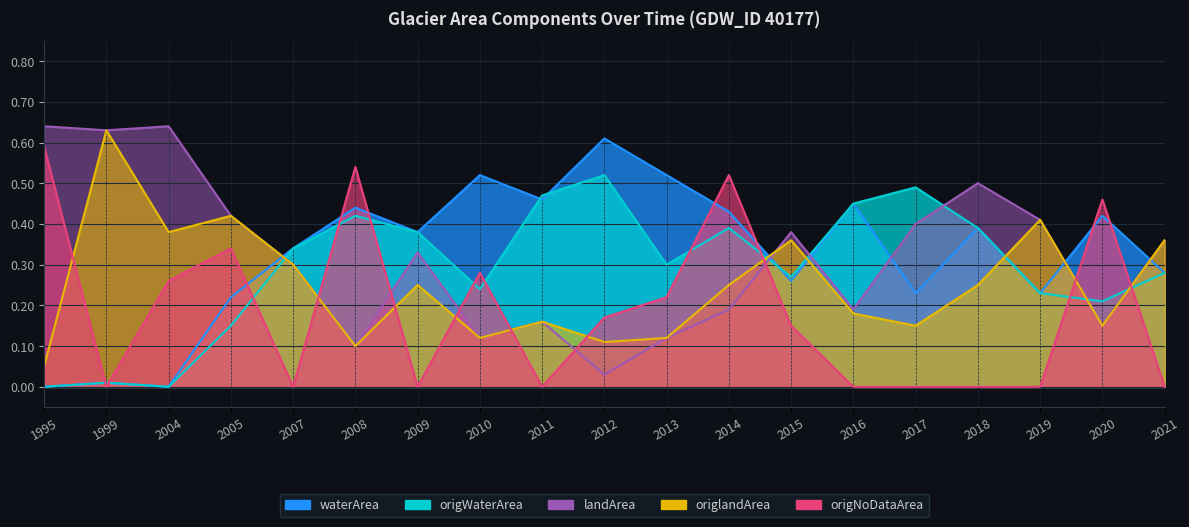

Which label corresponds to the smallest value in the chart?

1995